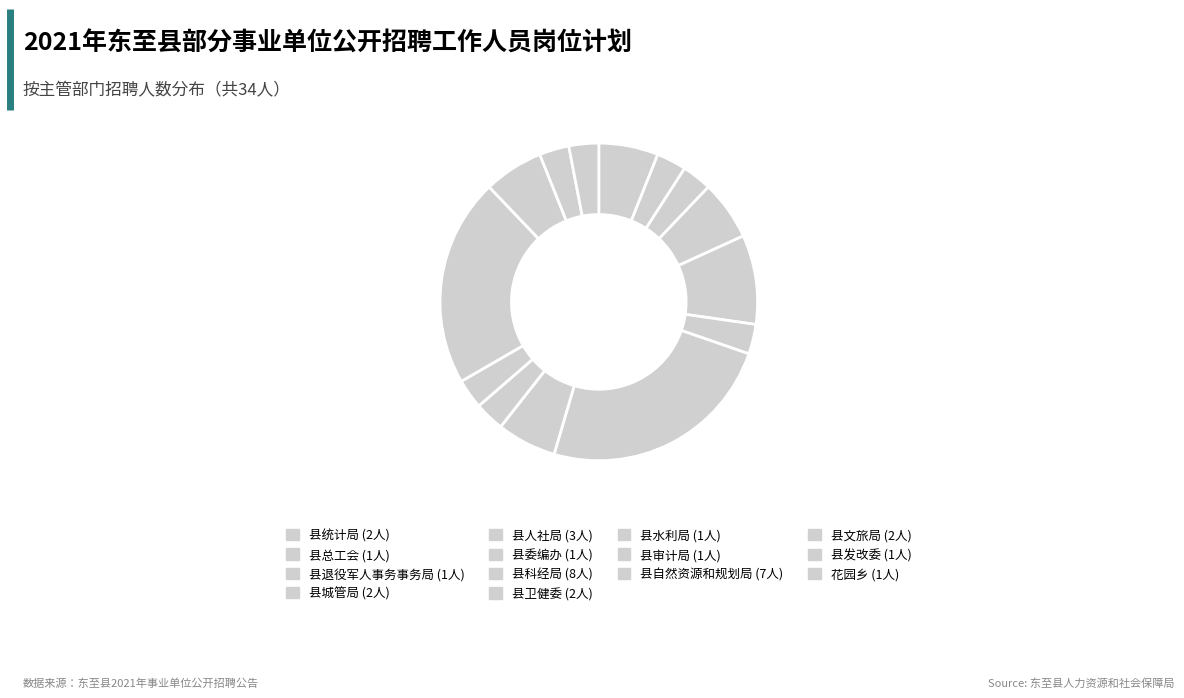

To the nearest percent, what is the average slice percentage?

7%